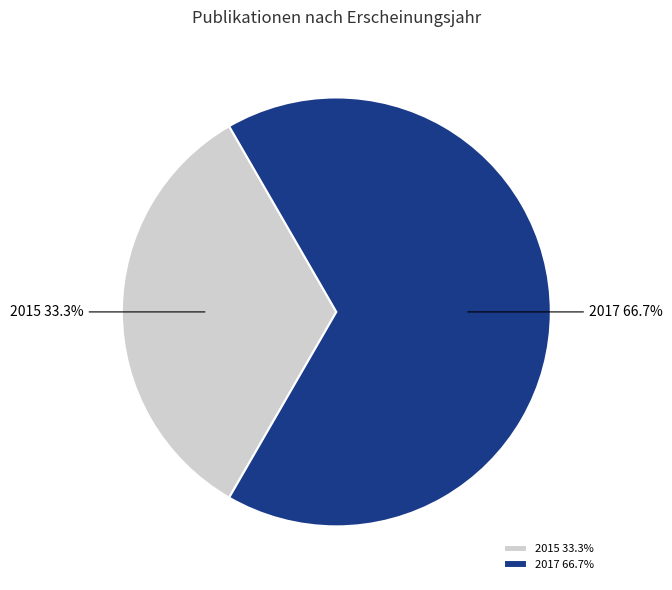

What is the total percentage of 2017 and 2015?

100.0%